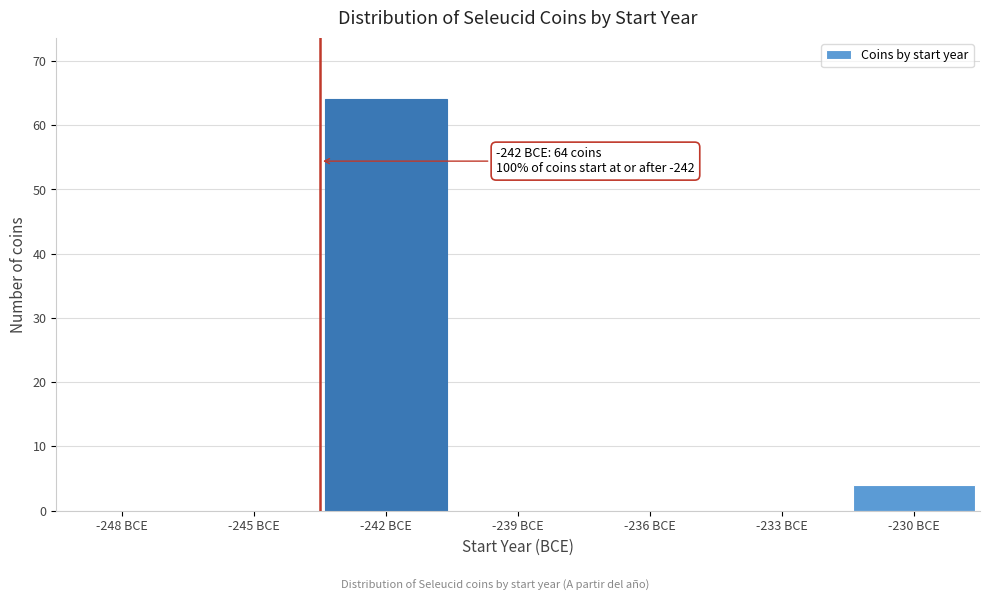

Reading left to right, list all the values displayed in this chart.

-248 BCE=0	-245 BCE=0	-242 BCE=64	-239 BCE=0	-236 BCE=0	-233 BCE=0	-230 BCE=4